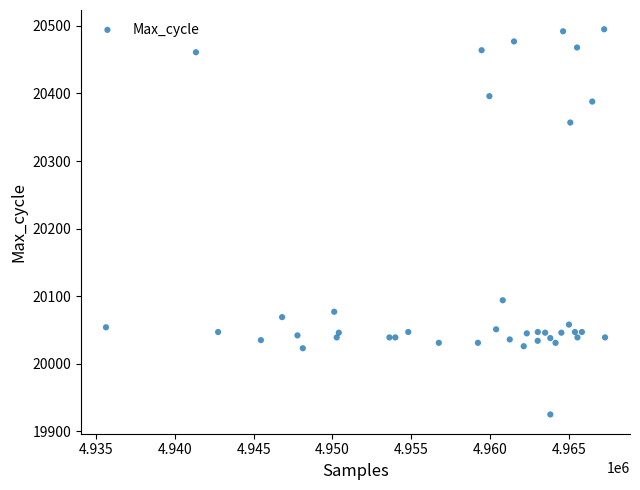

What Y value in the scatter plot is closest to 20210?

20094